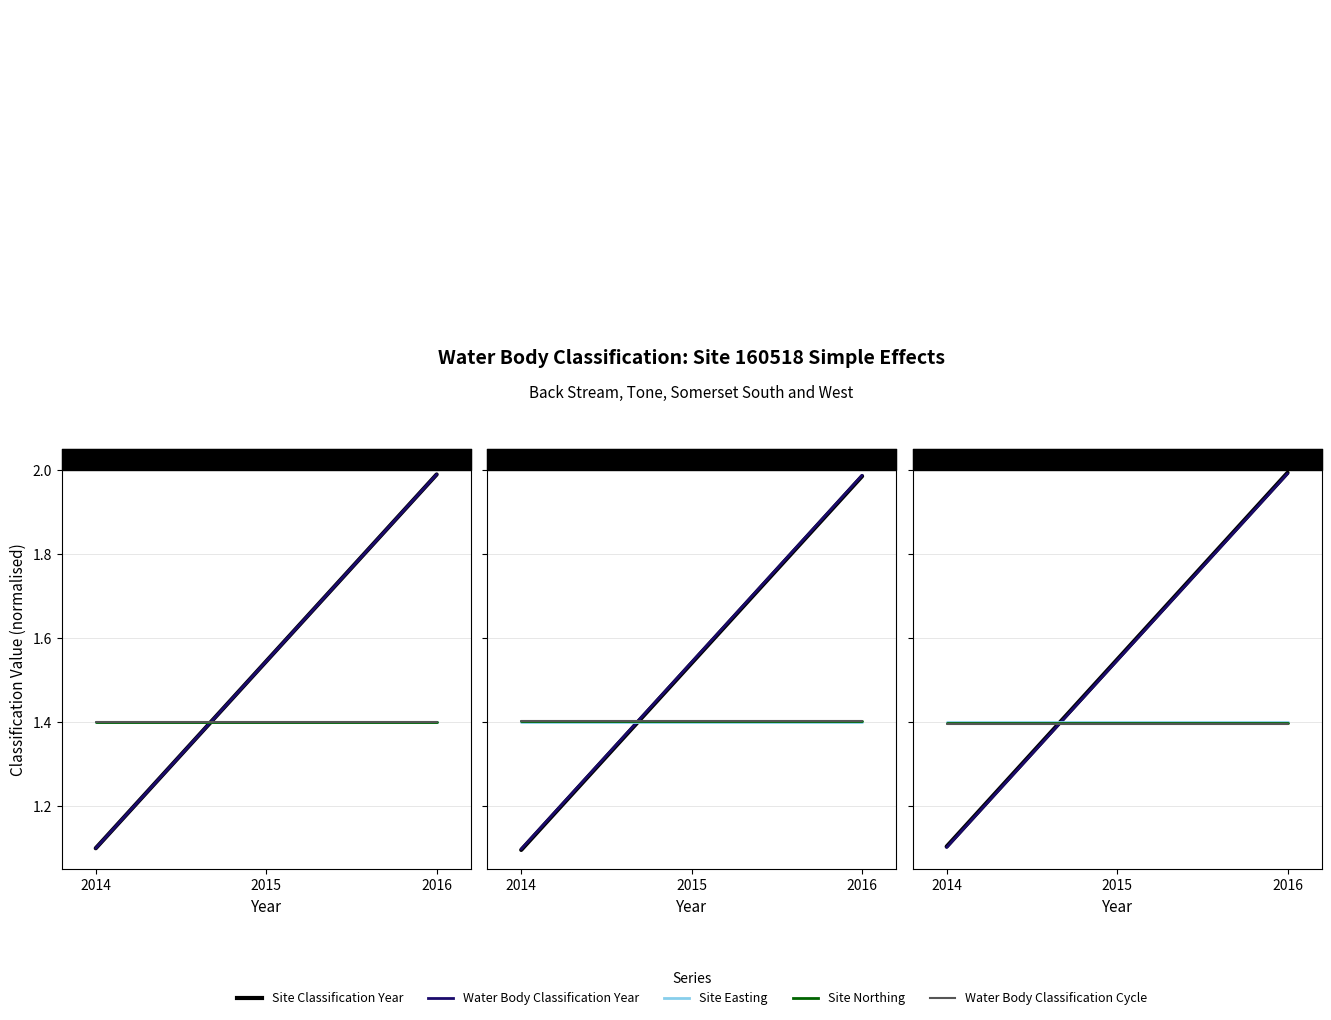

Reading left to right, list all the values displayed in this chart.

Site Classification Year: 2014=1.1	2015=1.5	2016=2.0
Water Body Classification Year: 2014=1.1	2015=1.5	2016=2.0
Site Easting: 2014=1.4	2015=1.4	2016=1.4
Site Northing: 2014=1.4	2015=1.4	2016=1.4
Water Body Classification Cycle: 2014=1.4	2015=1.4	2016=1.4